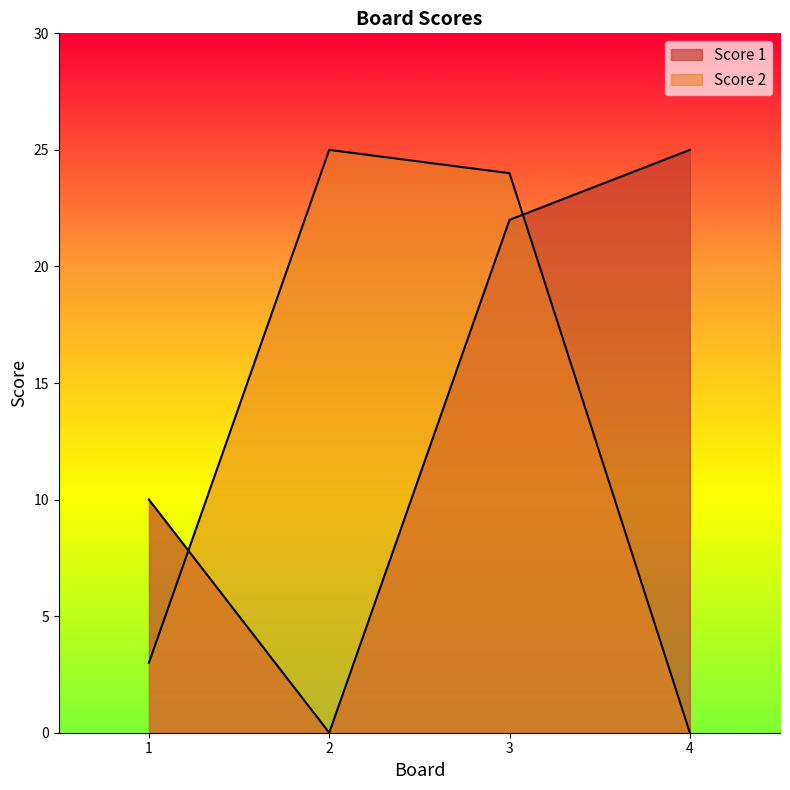

Between 2 and 3, which is larger?

3